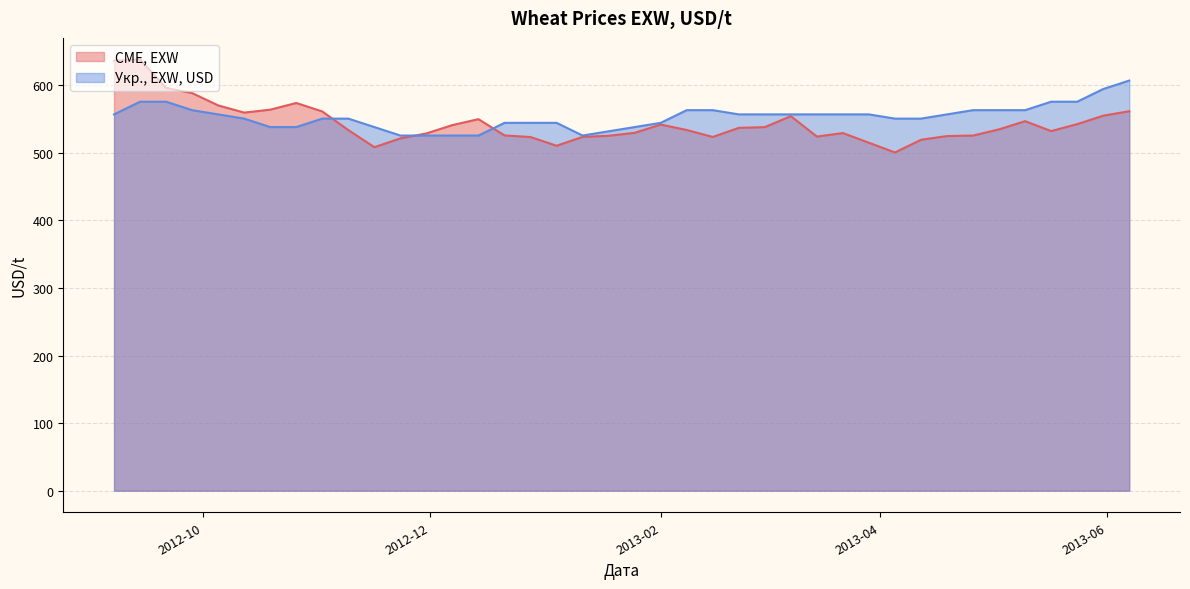

Which series has the largest range (max minus min)?

CME, EXW